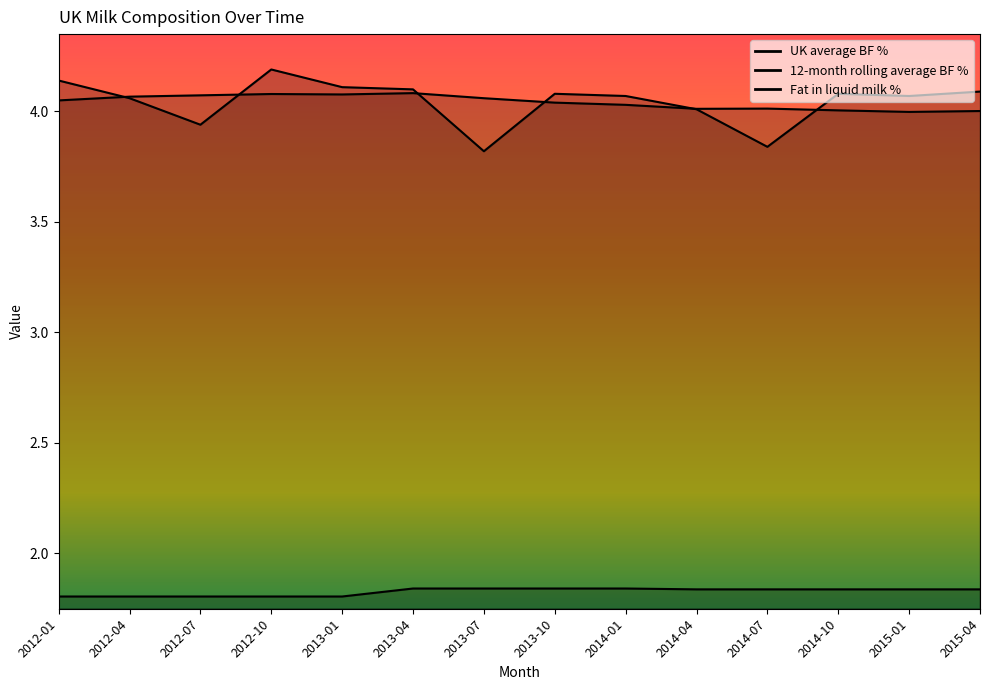

Is the value of UK average BF % at 2012-07 greater than the value of Fat in liquid milk % at 2014-01?

Yes